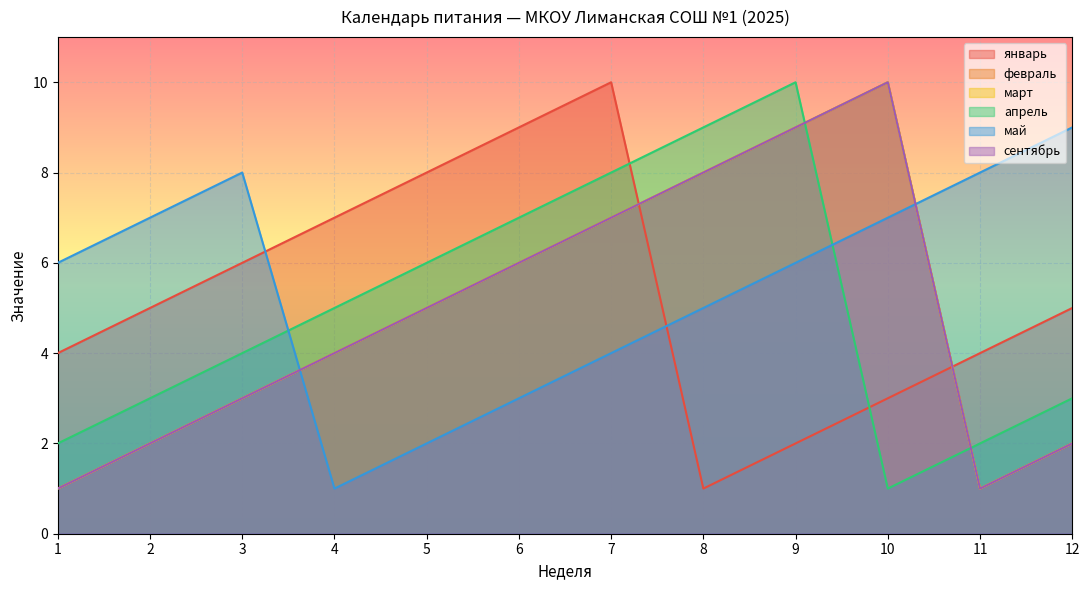

What are all the series names shown in the legend?

январь, февраль, март, апрель, май, сентябрь